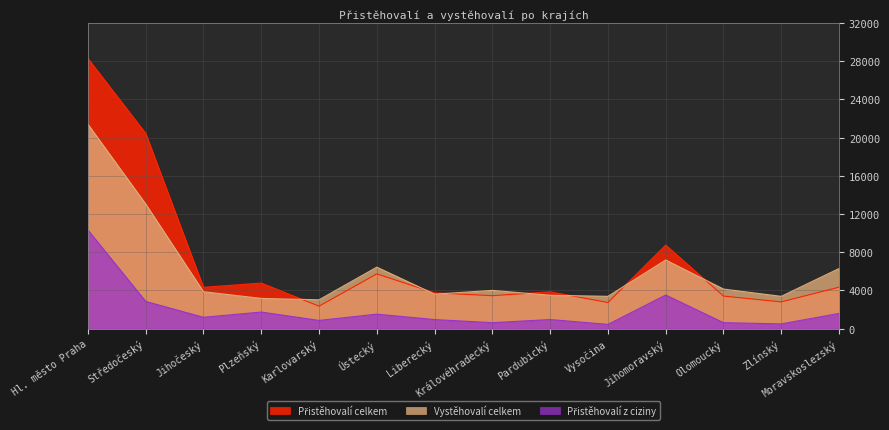

True or false: Přistěhovalí celkem and Vystěhovalí celkem intersect in this chart.

True